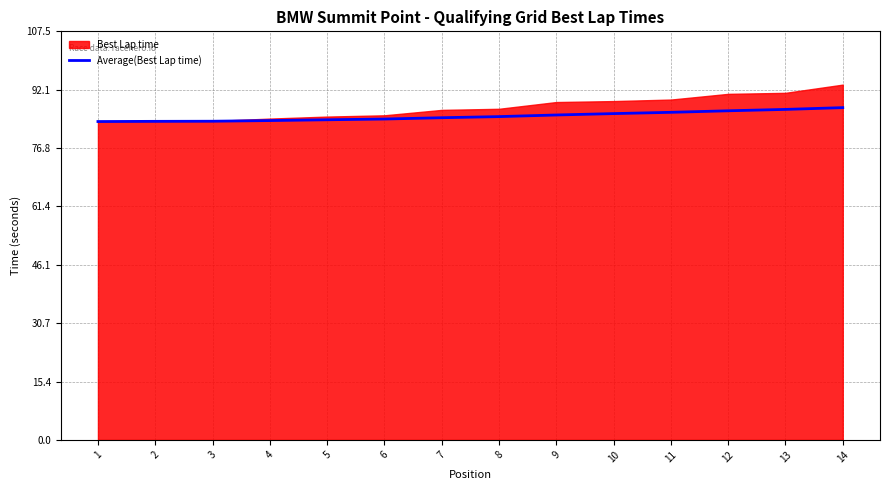

True or false: there are more than 0 points higher than both neighbors.

False